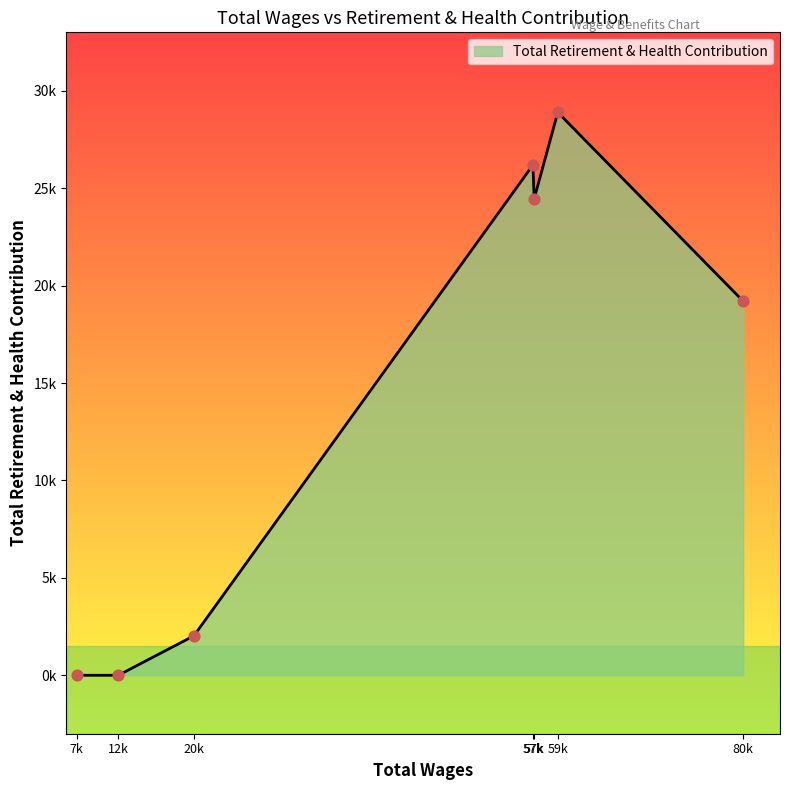

Does the chart have visible grid lines?

No